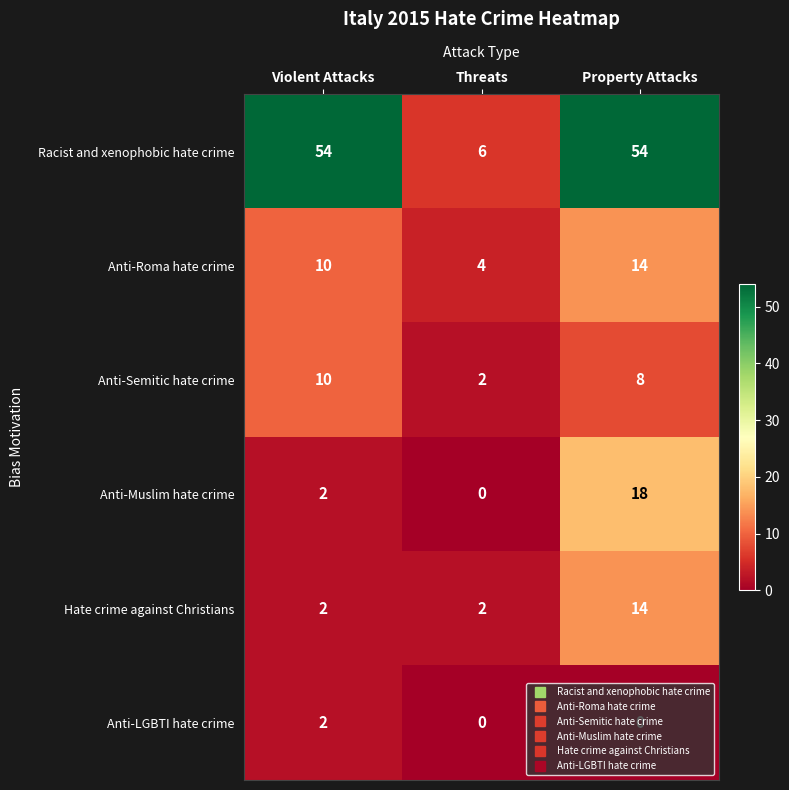

What is the difference between the maximum and second lowest values in the Anti-Muslim hate crime series?

16